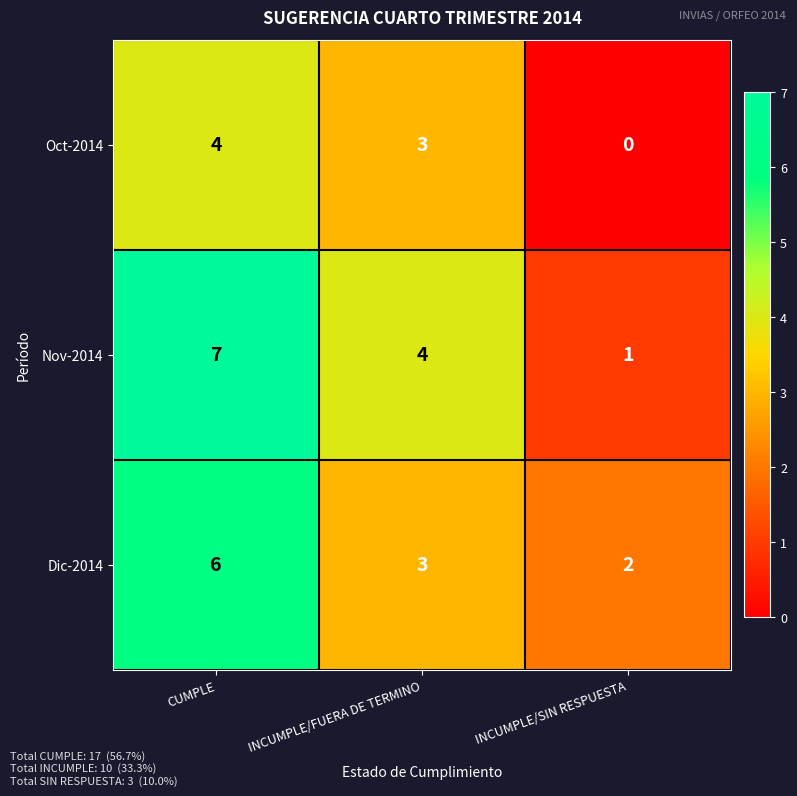

Is it true that Dic-2014 equals 2 at INCUMPLE/SIN RESPUESTA?

True